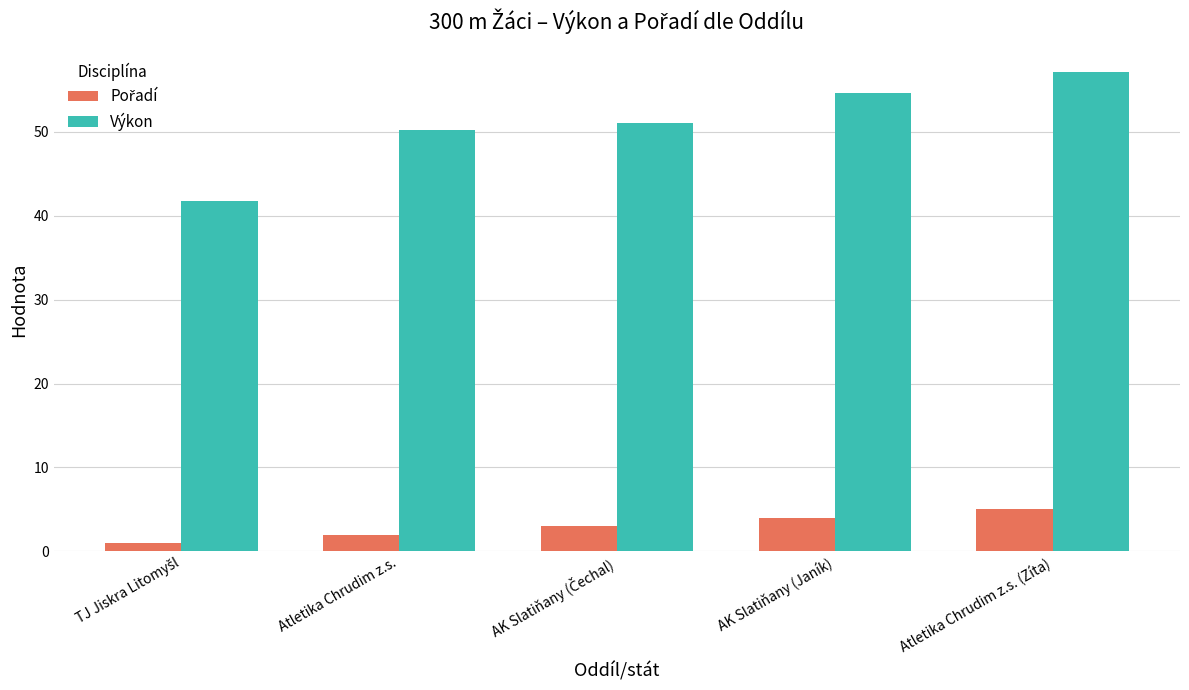

What is the sum of all Výkon values?

254.8